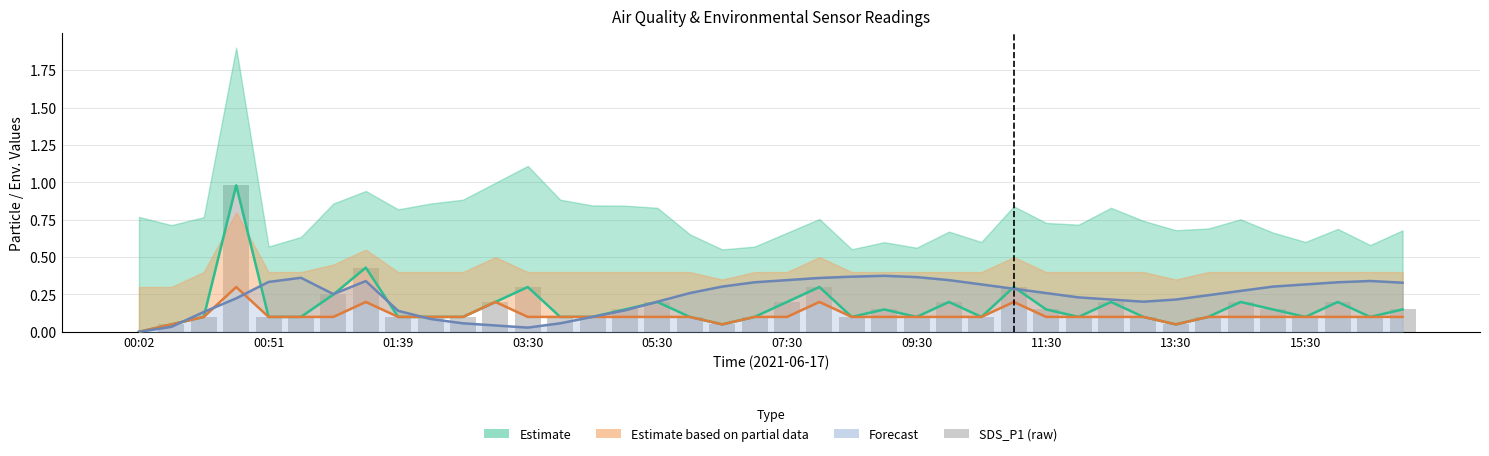

Are the bars horizontal?

No